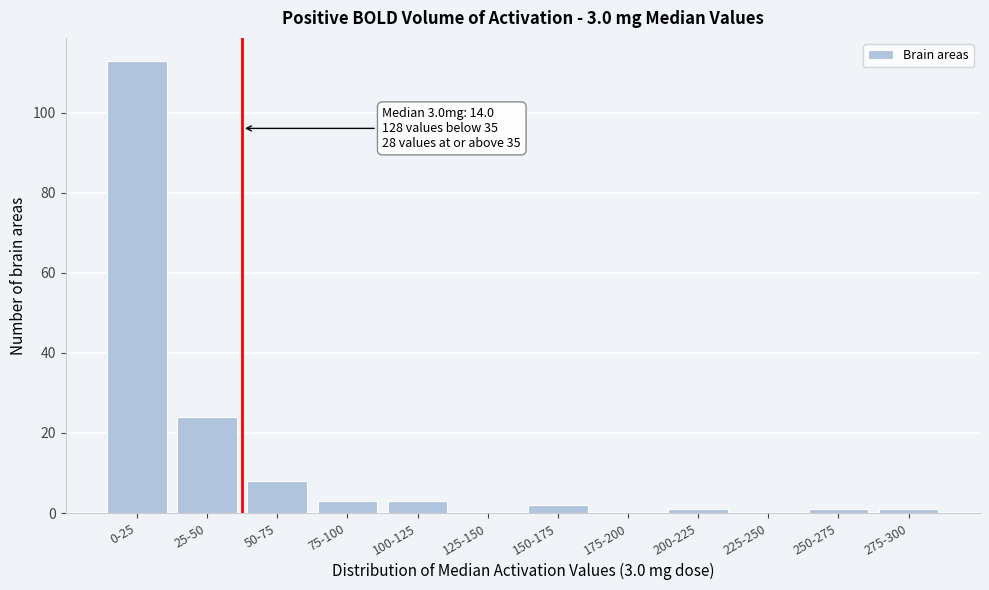

Reading left to right, list all the values displayed in this chart.

0-25=113	25-50=24	50-75=8	75-100=3	100-125=3	125-150=0	150-175=2	175-200=0	200-225=1	225-250=0	250-275=1	275-300=1